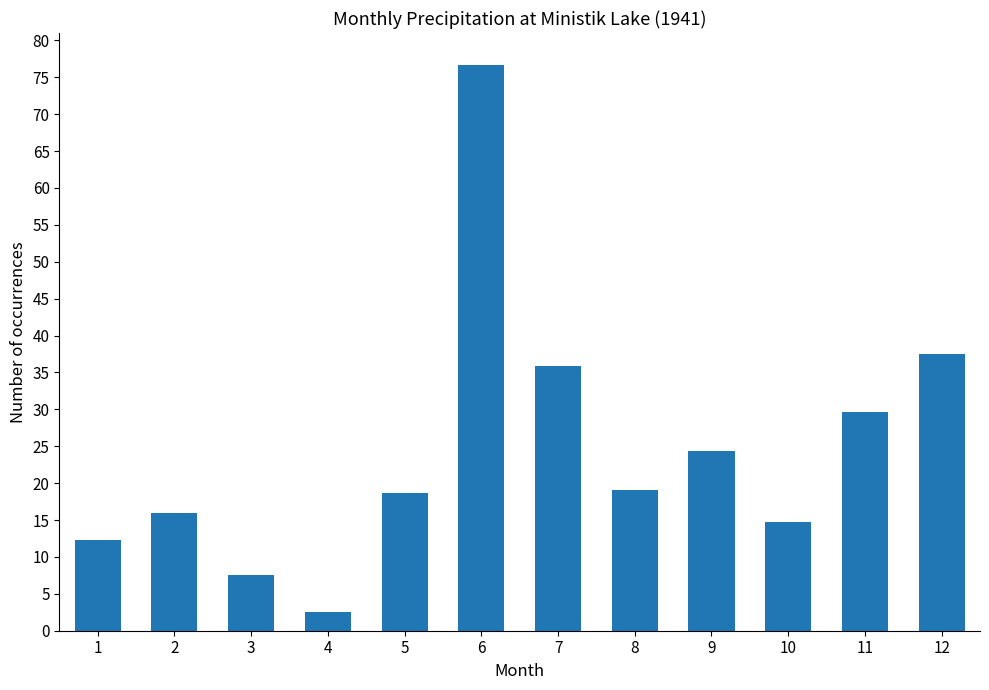

The chart shows a value of 12.3 at 3. True or false?

False